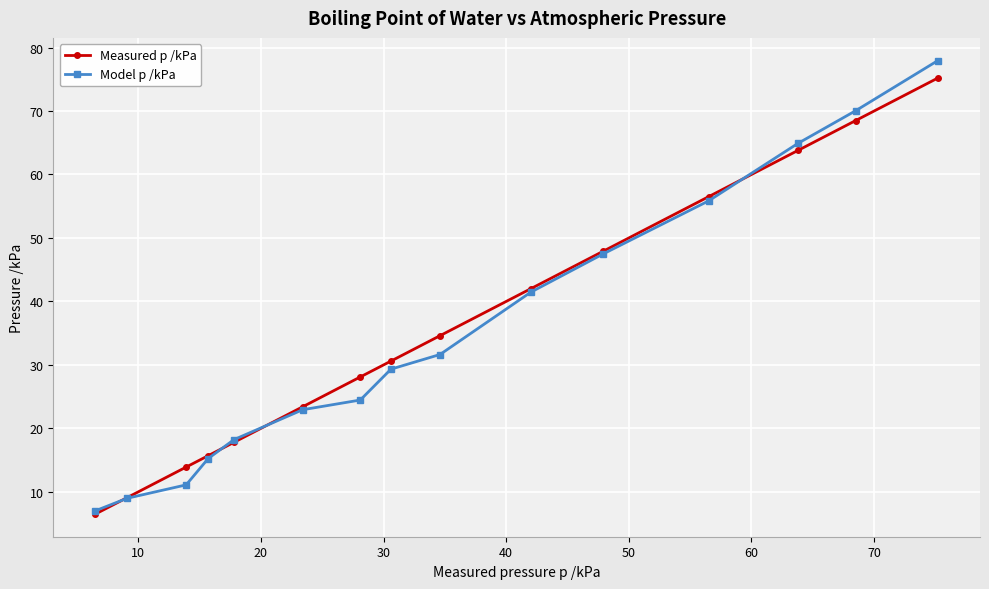

What is the value of the Measured p /kPa point at the 14th from the left?

68.5